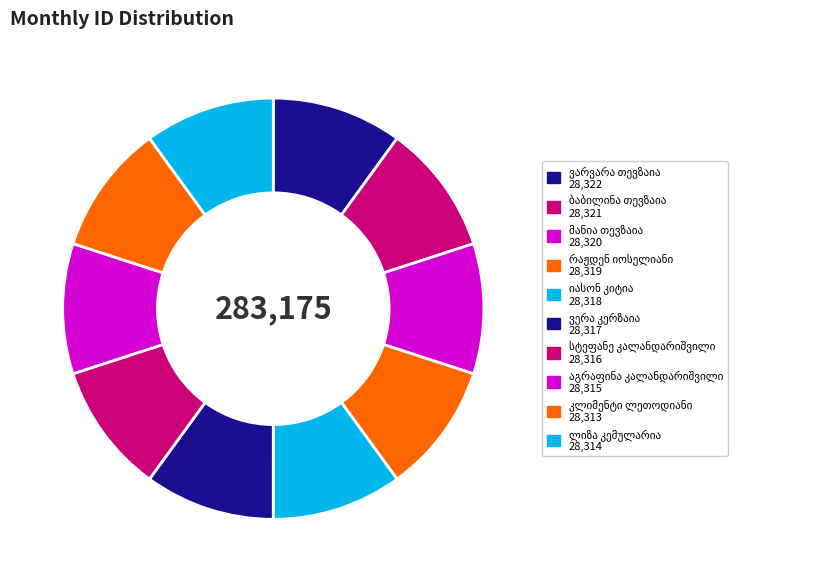

To the nearest percent, what is the average slice percentage?

10%